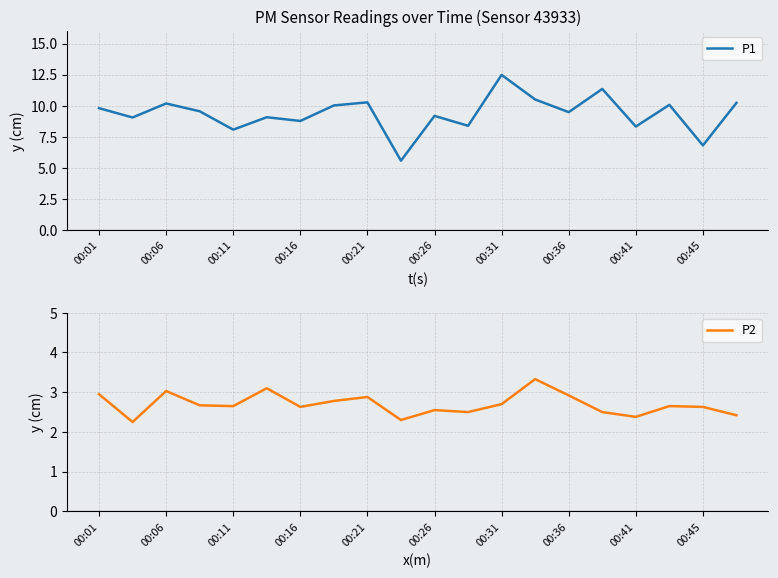

What is the difference between the second highest and second lowest values in the P1 series?

4.5